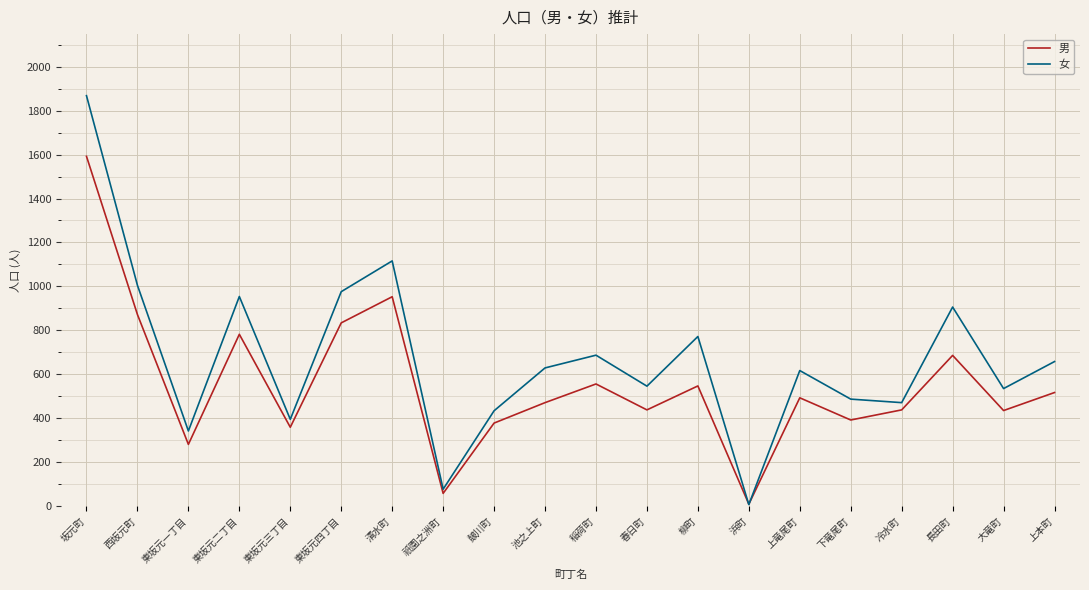

What is the maximum value for 女?

1868